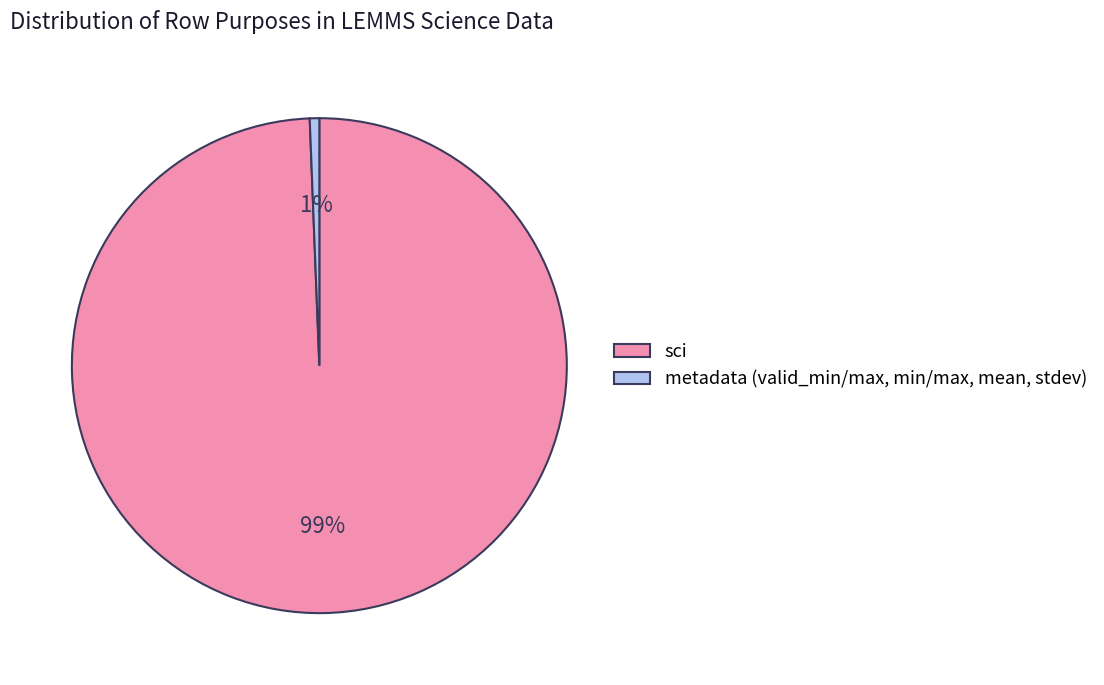

To the nearest percent, what is the average slice percentage?

50%